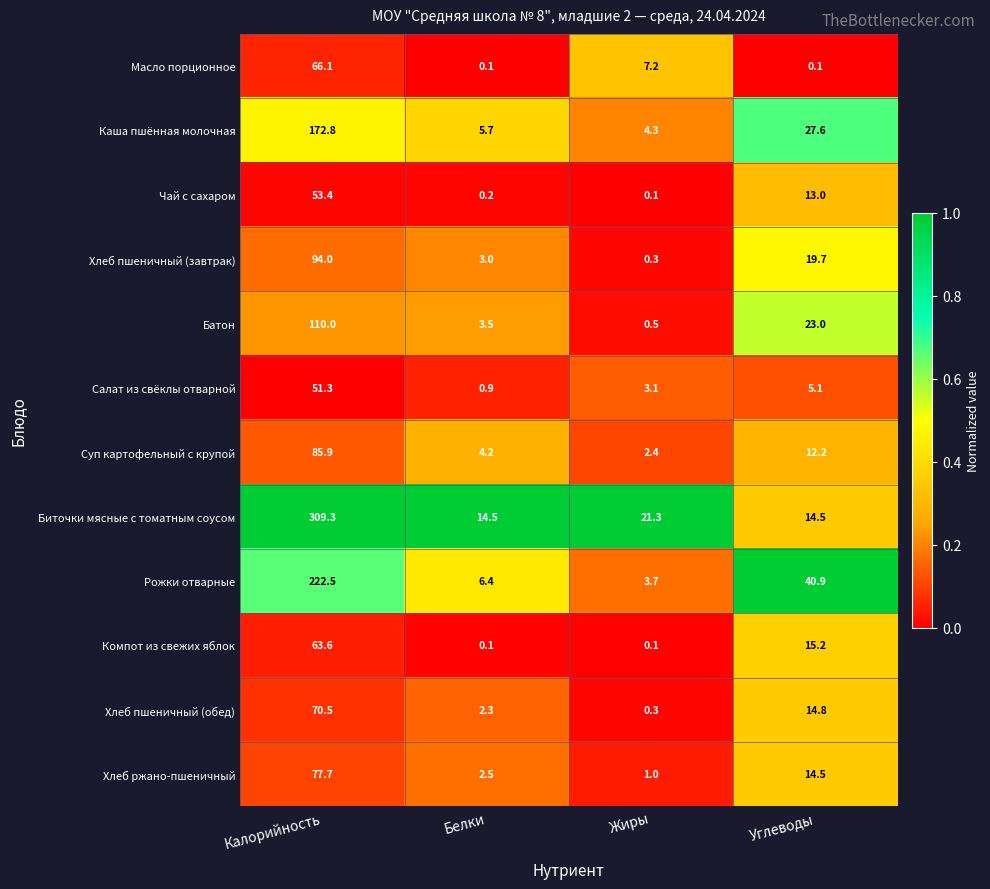

At which label is Хлеб ржано-пшеничный closest to 39?

Углеводы